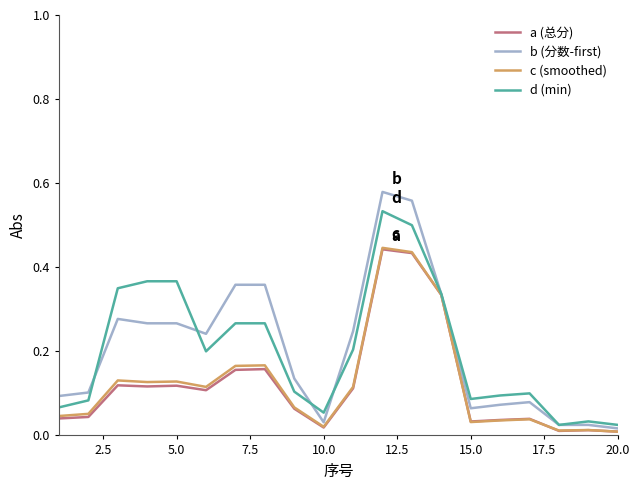

Which series has the largest range (max minus min)?

b (分数-first)